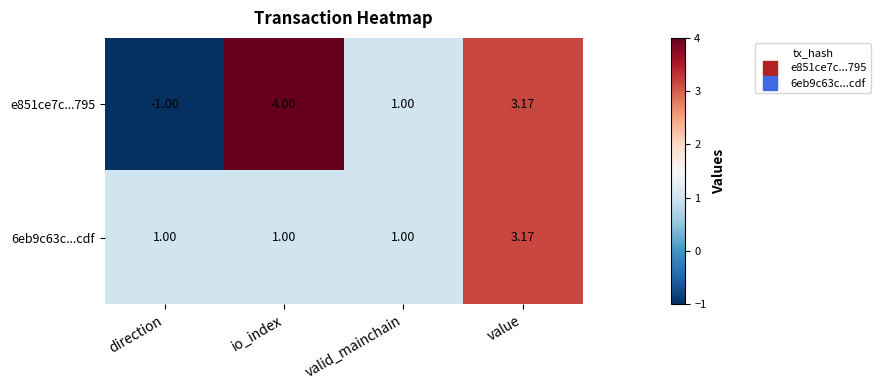

Between io_index and value, which series saw the biggest shift?

6eb9c63c...cdf